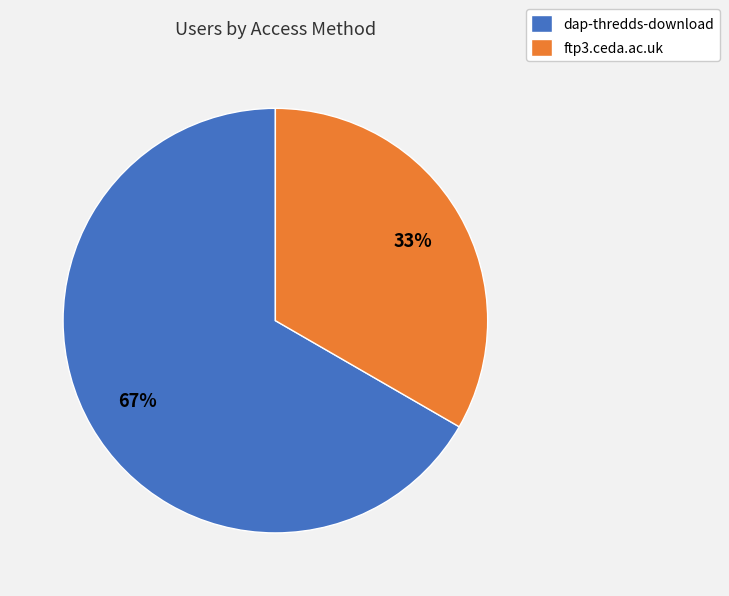

The ftp3.ceda.ac.uk slice represents 23% of the pie. True or false?

False